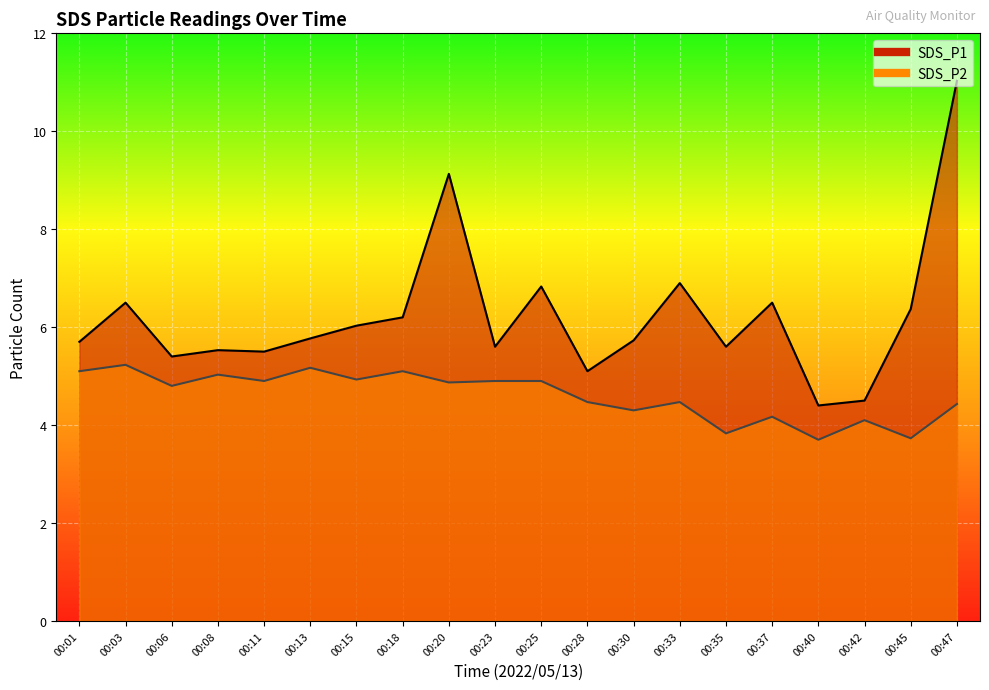

What is the minimum value shown in the chart?

3.7